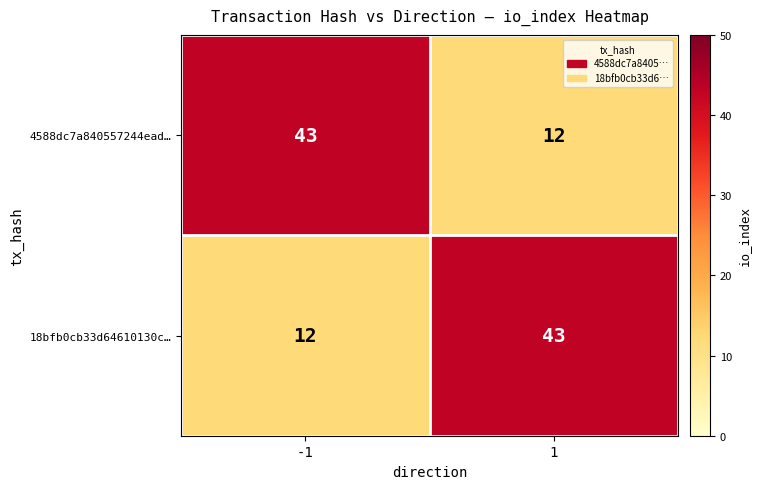

Is the value of 4588dc7a840557244ead… at 1 greater than the value of 18bfb0cb33d64610130c… at 1?

No